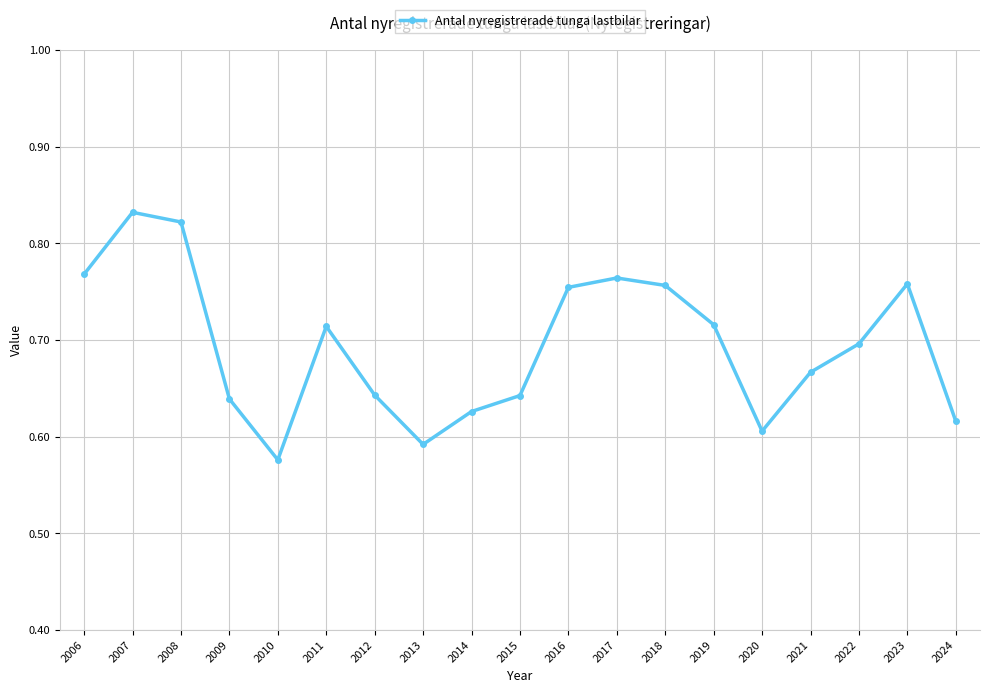

Between 2013 and 2014, which is larger?

2014